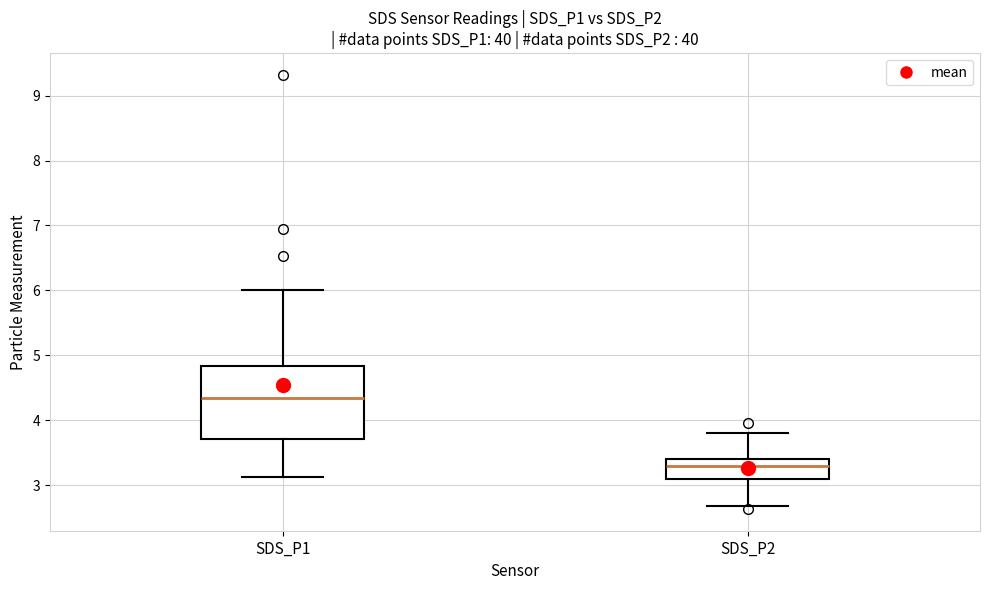

Reading left to right, transcribe this box plot: for each box, give where its median line is, the range the box spans, and where its two whiskers end, as read against the y-axis. The values are not printed on the chart, so give them approximately, as read against the axis.

SDS_P1: median 4.3, box 3.7 to 4.8, whiskers 3.1 to 6.0
SDS_P2: median 3.3, box 3.1 to 3.4, whiskers 2.7 to 3.8